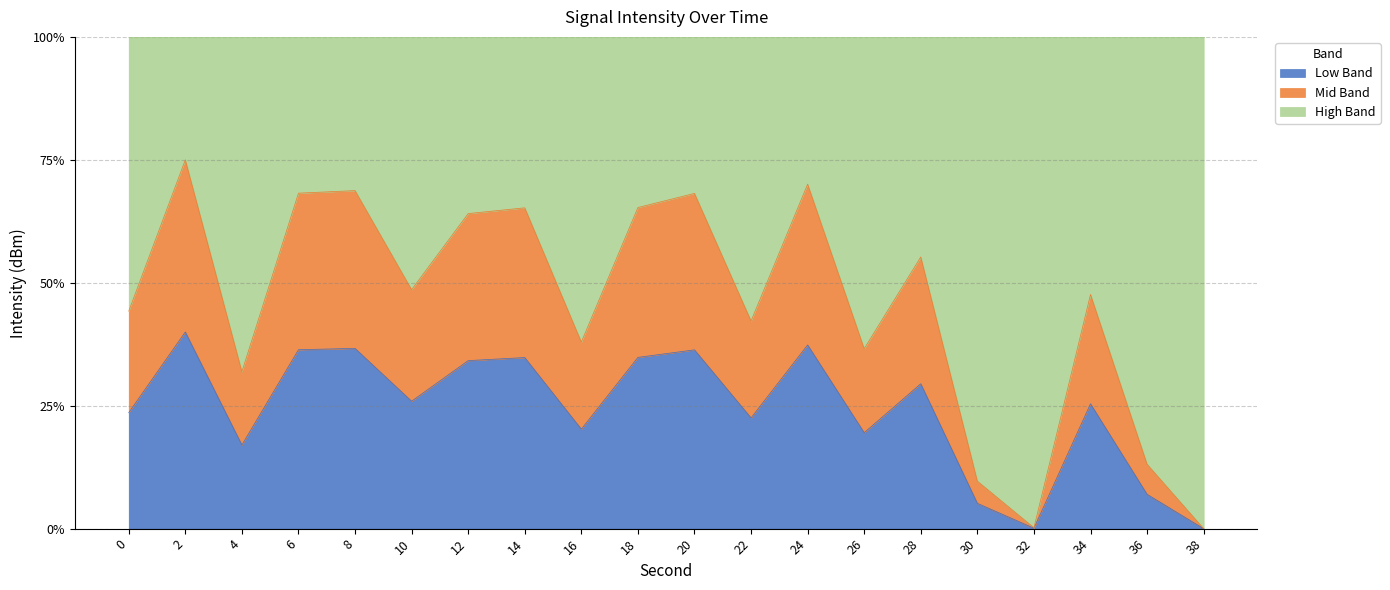

How many lines are shown in the chart?

3